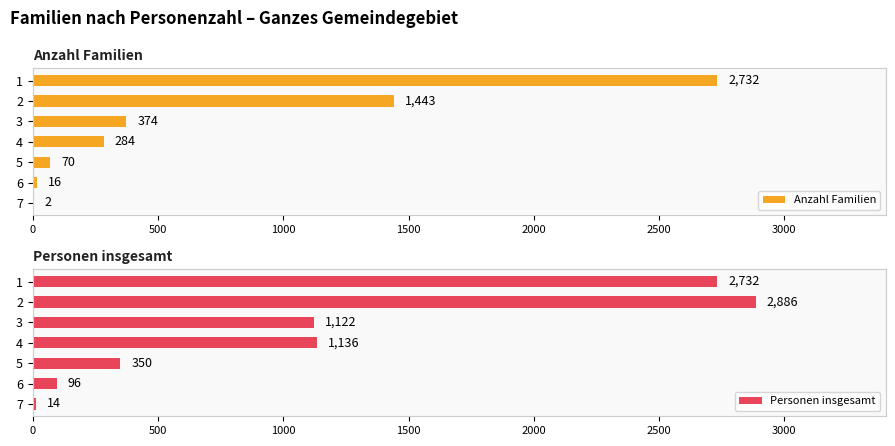

What is the lowest value of the Personen insgesamt series?

14